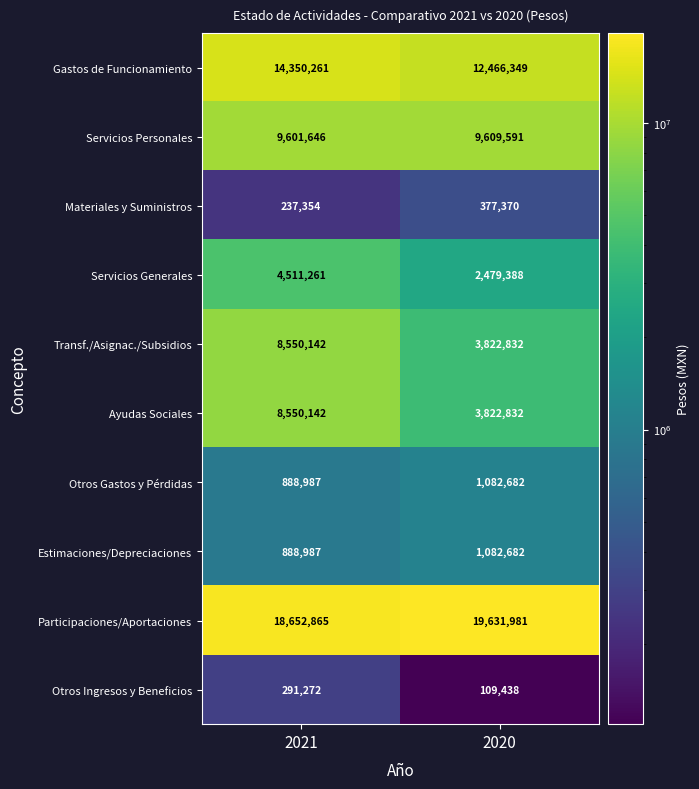

What is the greatest value displayed?

19631981